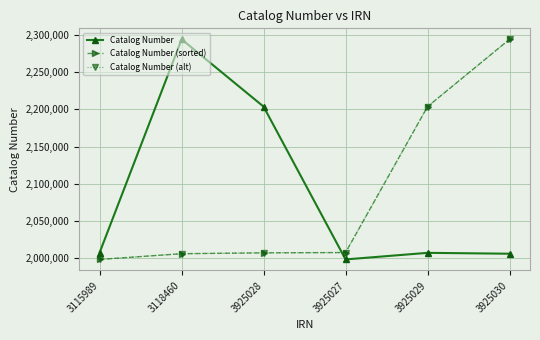

What is the minimum value shown in the chart?

1998462